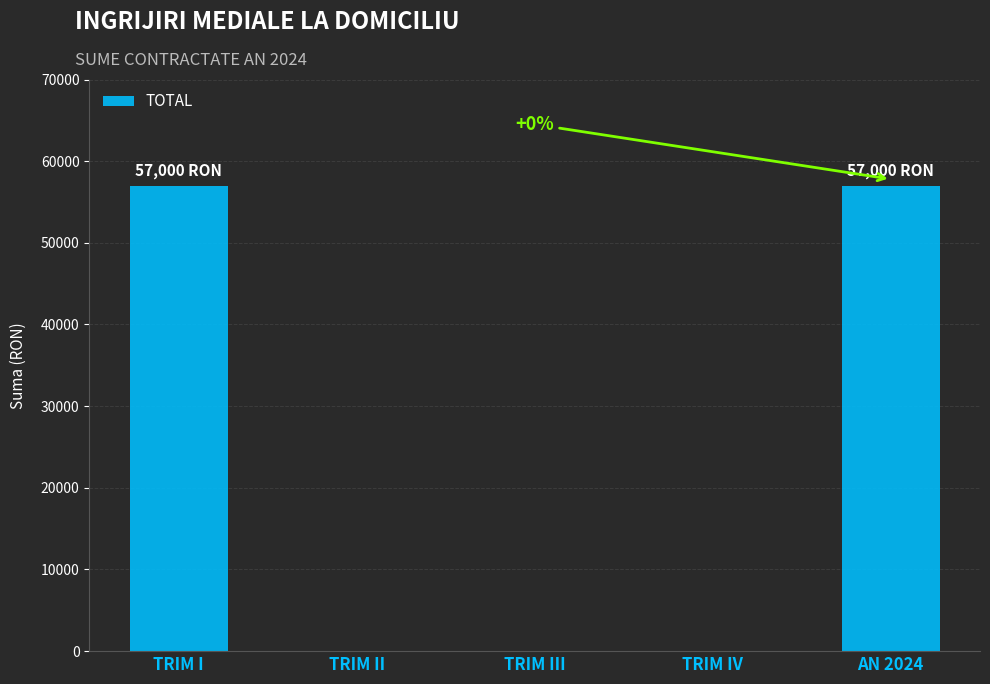

What is the sum of all values?

114000